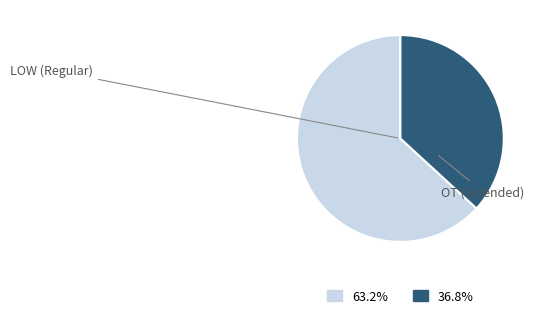

Is there a majority slice in this chart?

Yes